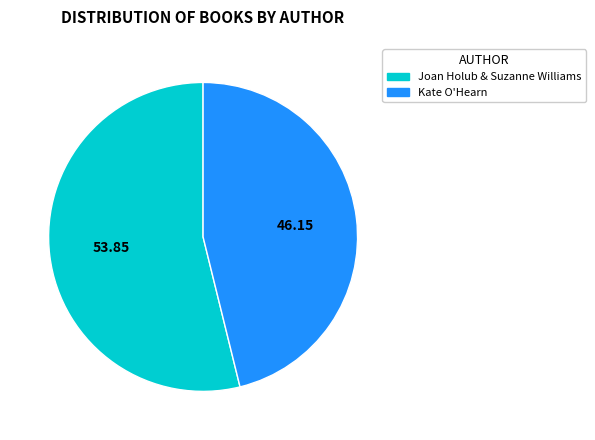

Does any single category account for the majority?

Yes